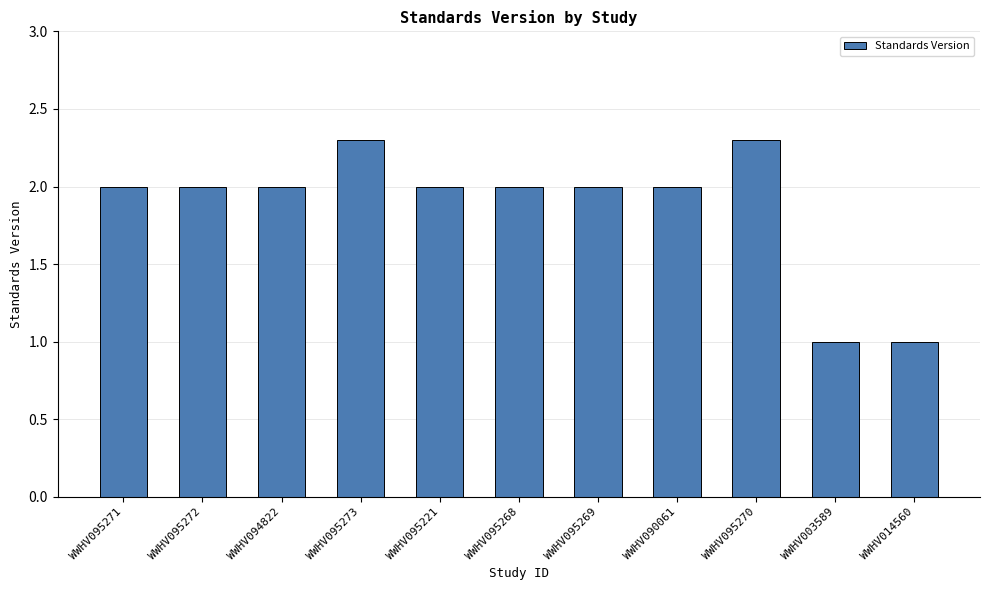

What is the change in value from WWHV095273 to WWHV095268?

-0.3